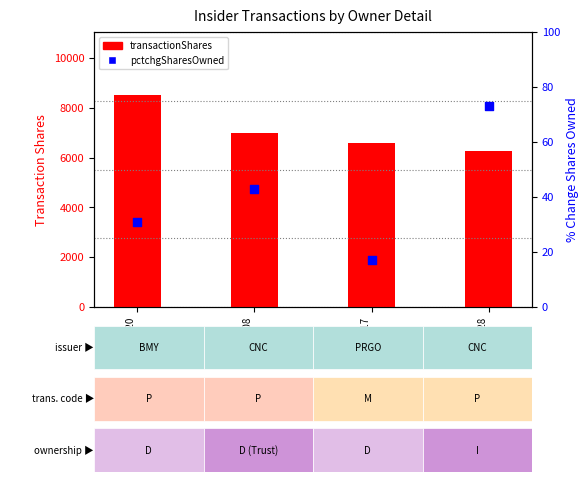

At which category is the sum across all series the highest?

2023-11-20
(BMY)